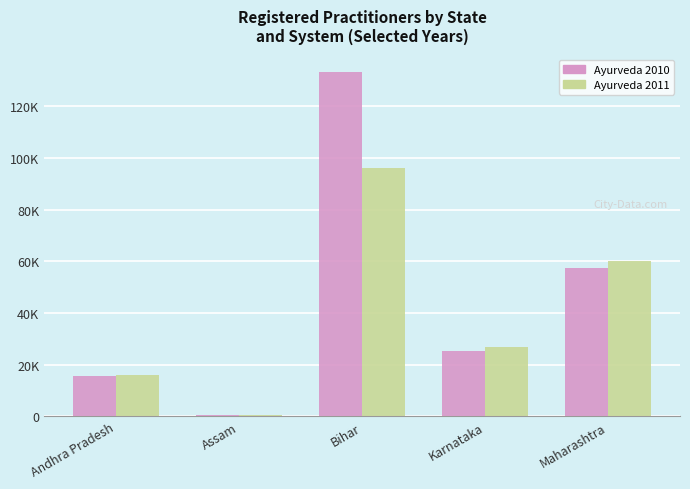

Does the chart contain stacked bars?

No